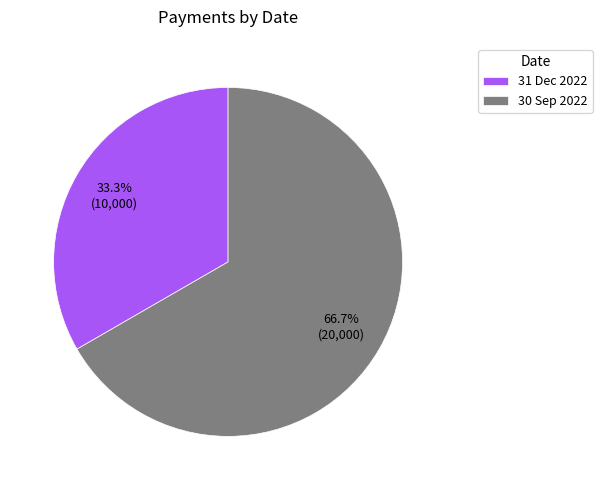

Rank the categories by value from highest to lowest.

30 Sep 2022, 31 Dec 2022